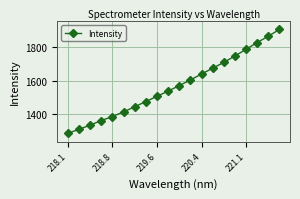

True or false: there are more than 2 points higher than both neighbors.

False